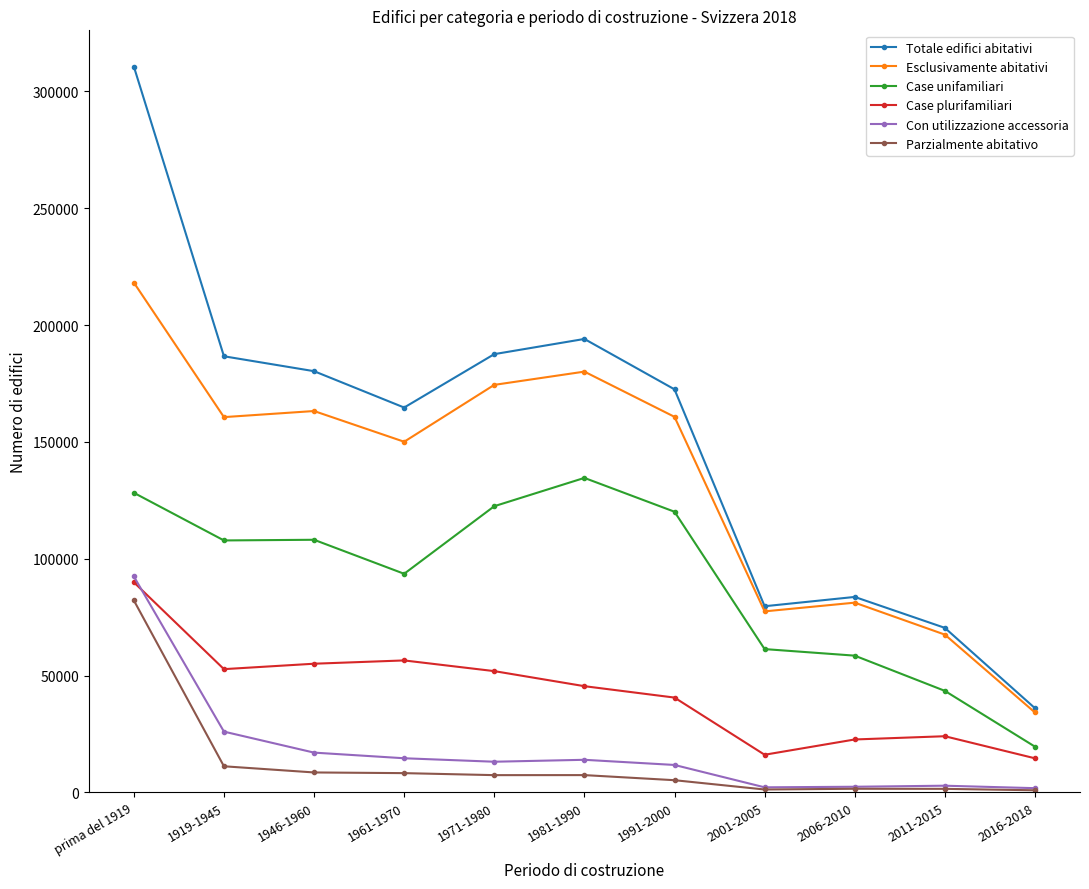

Read the Case unifamiliari value at 1981-1990, to the nearest 10.

134600